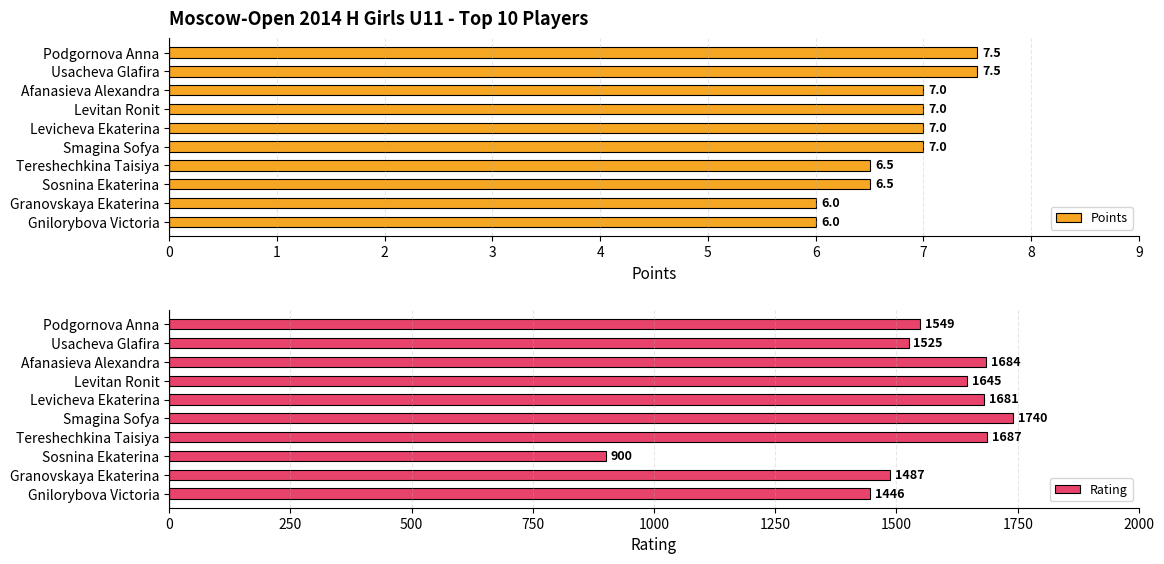

What is the value of the Points bar at the 6th from the left?

7.0